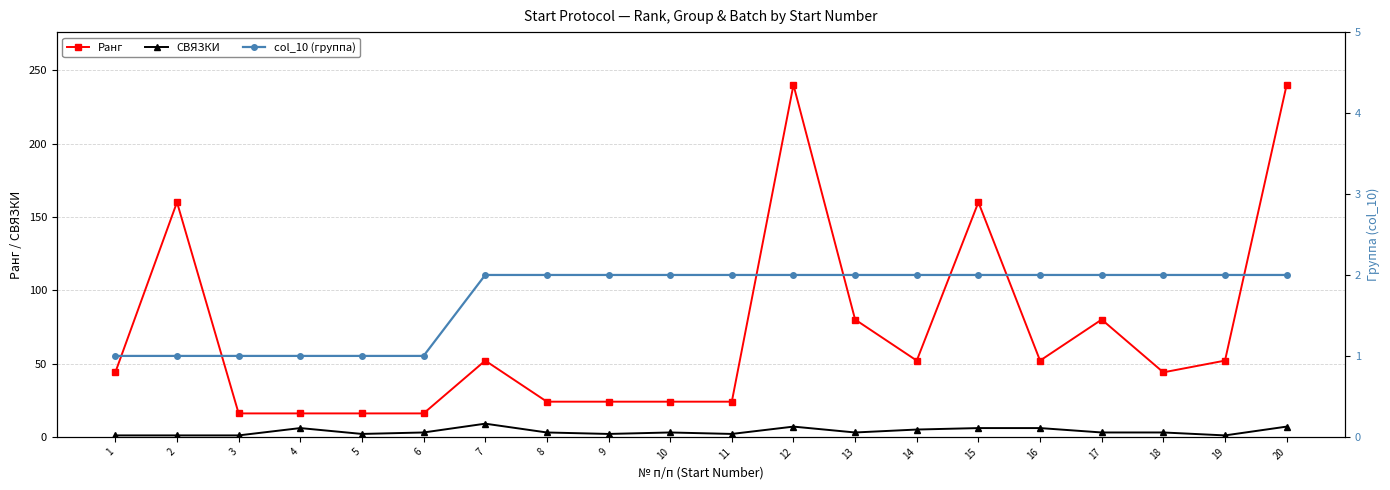

What is the average value of the СВЯЗКИ series?

4